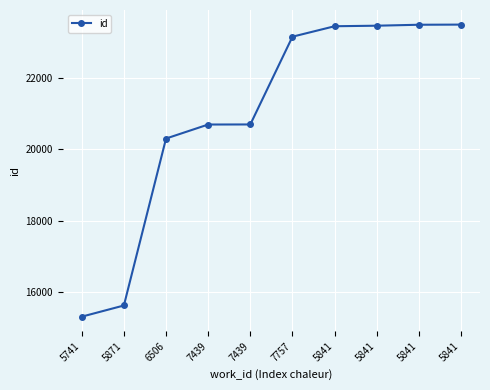

Is this an area chart (filled region under the line)?

No